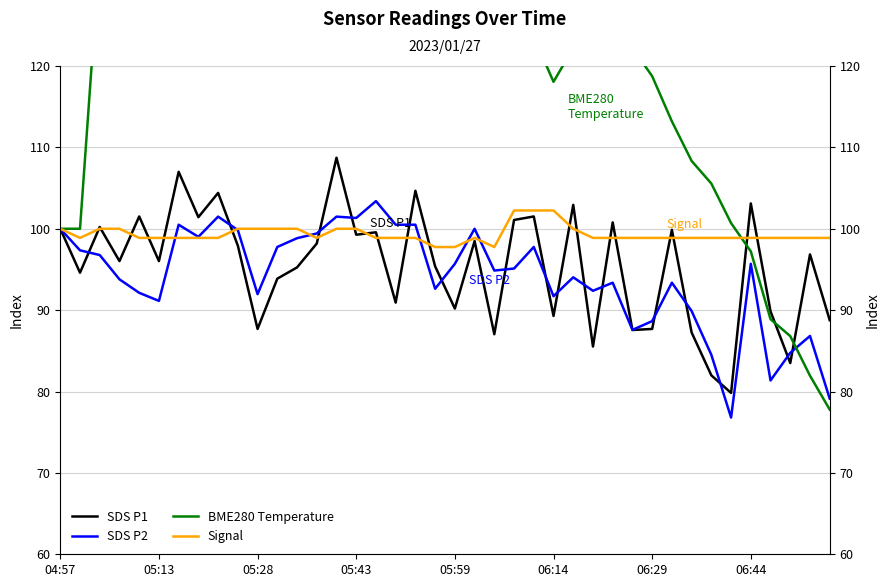

How many data points in SDS P2 are above 95?

20